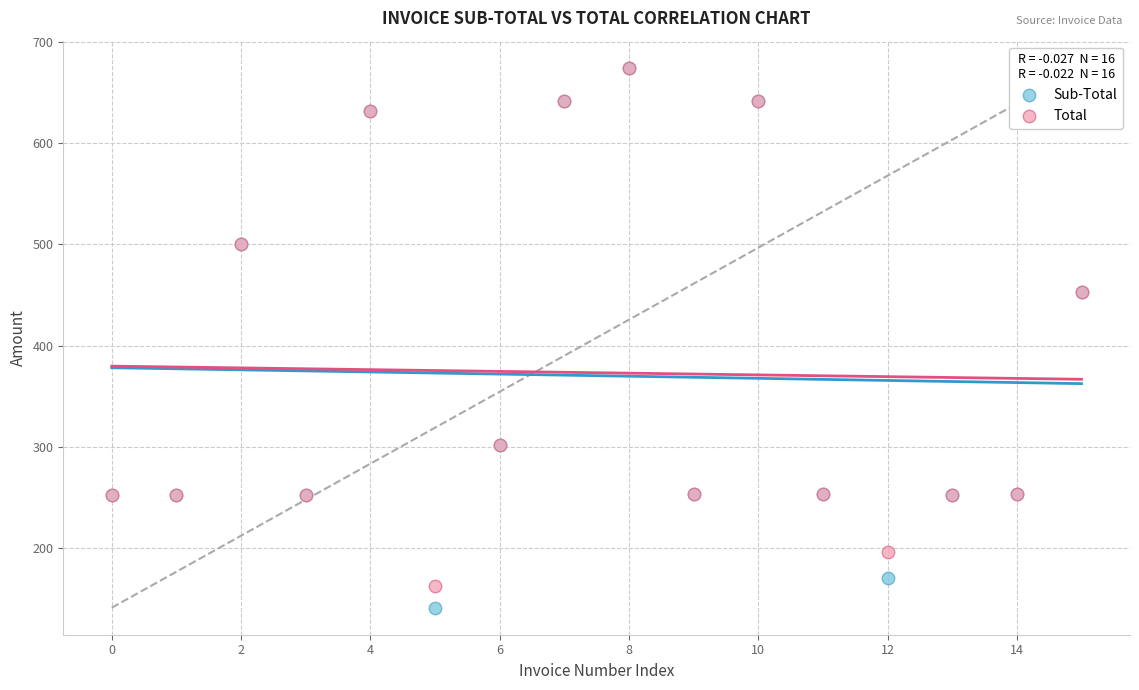

What are all the series names shown in the legend?

Sub-Total, Total